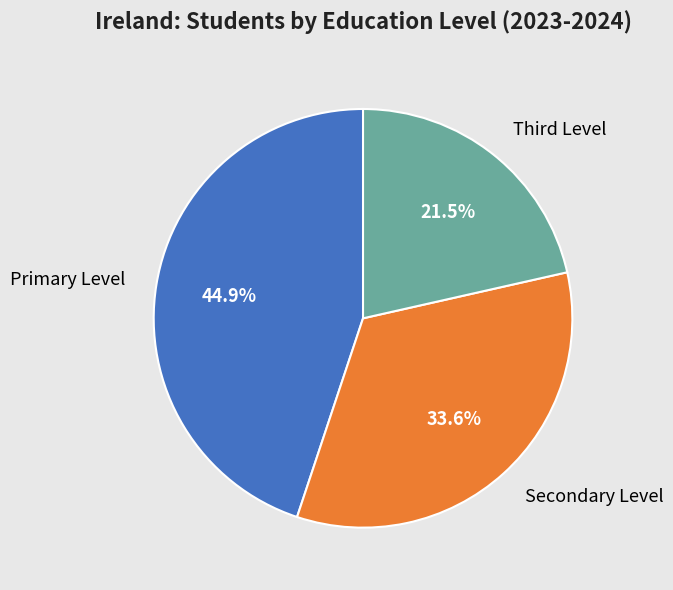

The Secondary Level slice represents 39% of the pie. True or false?

False